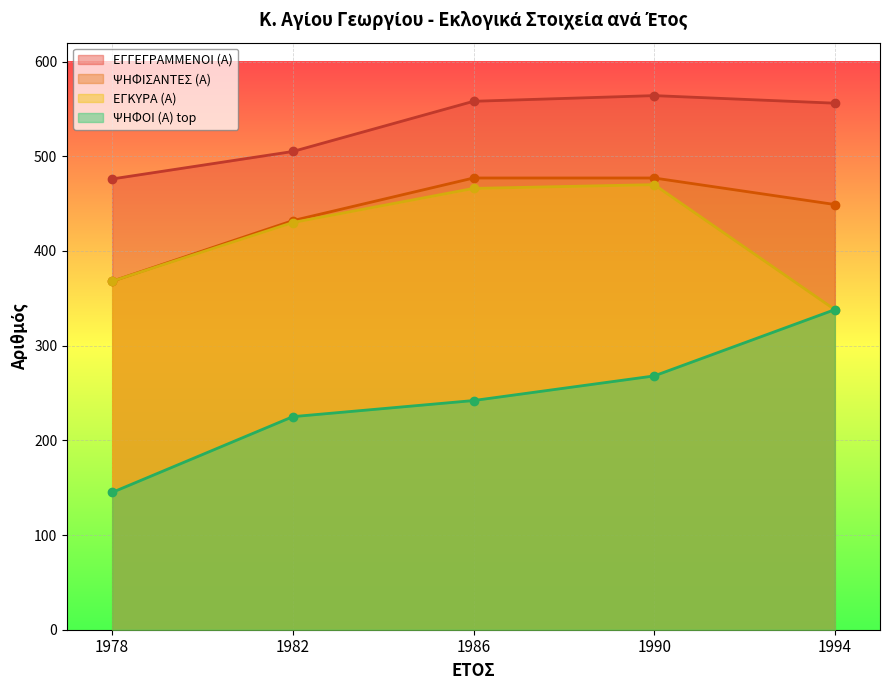

True or false: ΕΓΚΥΡΑ (Α) and ΨΗΦΟΙ (Α) top intersect in this chart.

False